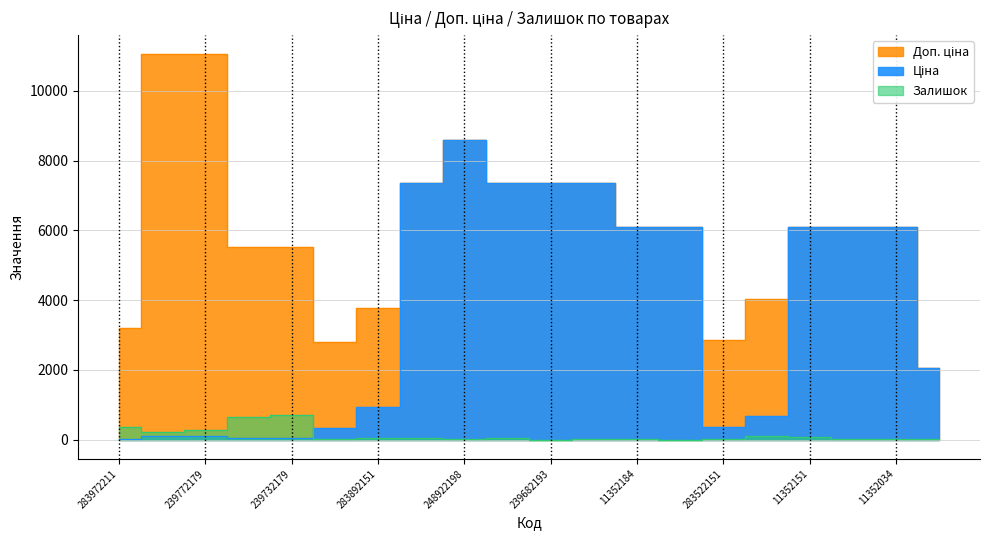

In Ціна, how many points are higher than both neighbors (excluding endpoints)?

1